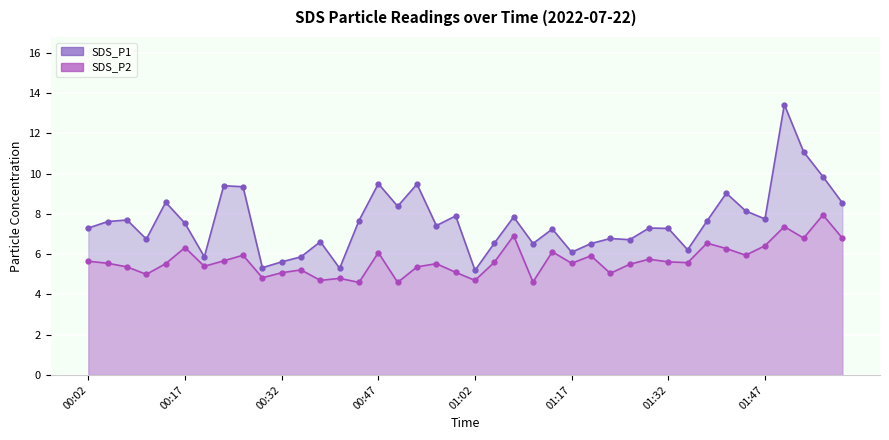

At how many categories does at least one series exceed 5?

40